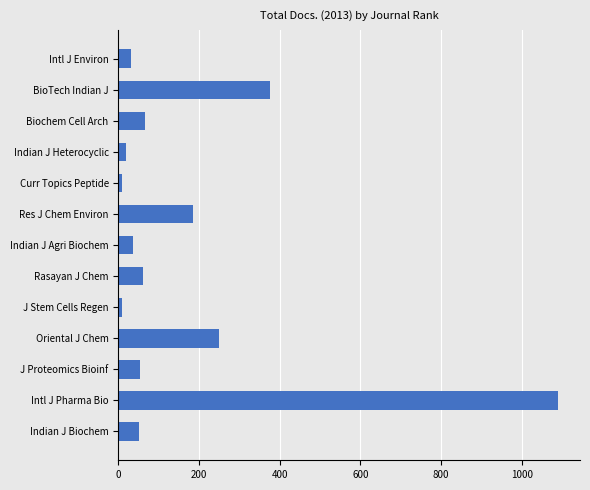

What is the difference between the maximum and minimum values?

1081